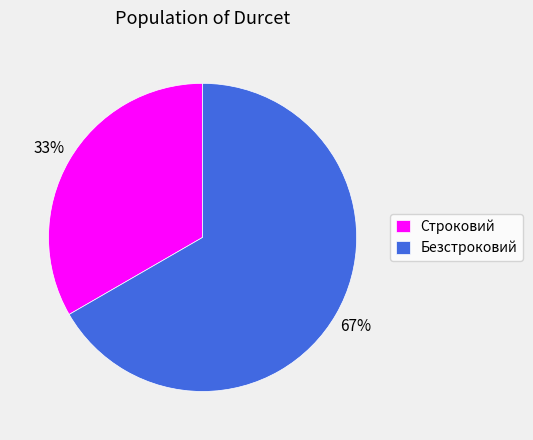

Count the number of slices in the pie.

2